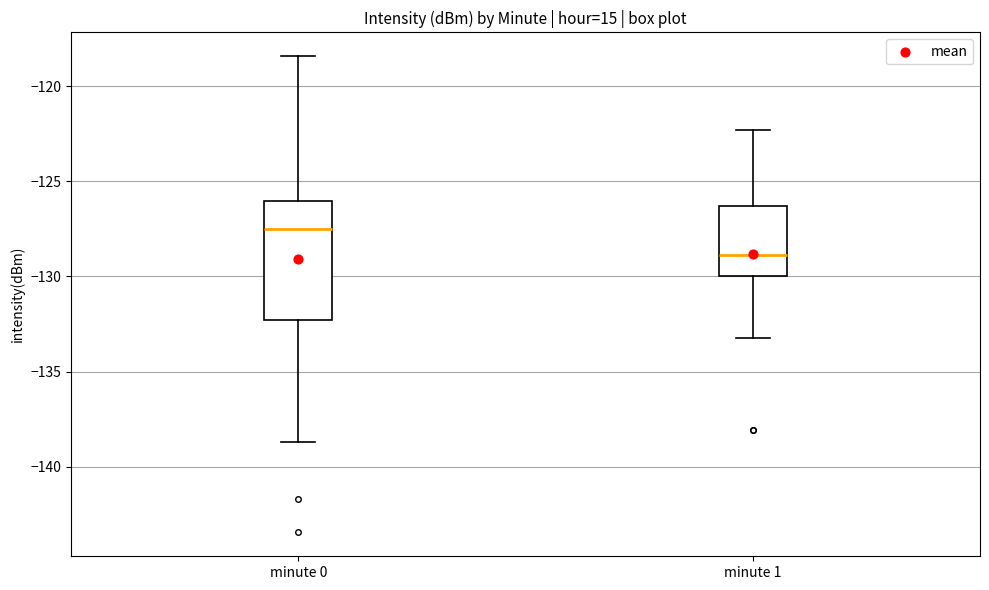

Reading left to right, transcribe this box plot: for each box, give where its median line is, the range the box spans, and where its two whiskers end, as read against the y-axis. The values are not printed on the chart, so give them approximately, as read against the axis.

minute 0: median -127.5, box -132.5 to -126.0, whiskers -138.5 to -118.5
minute 1: median -129.0, box -130.0 to -126.5, whiskers -133.0 to -122.5